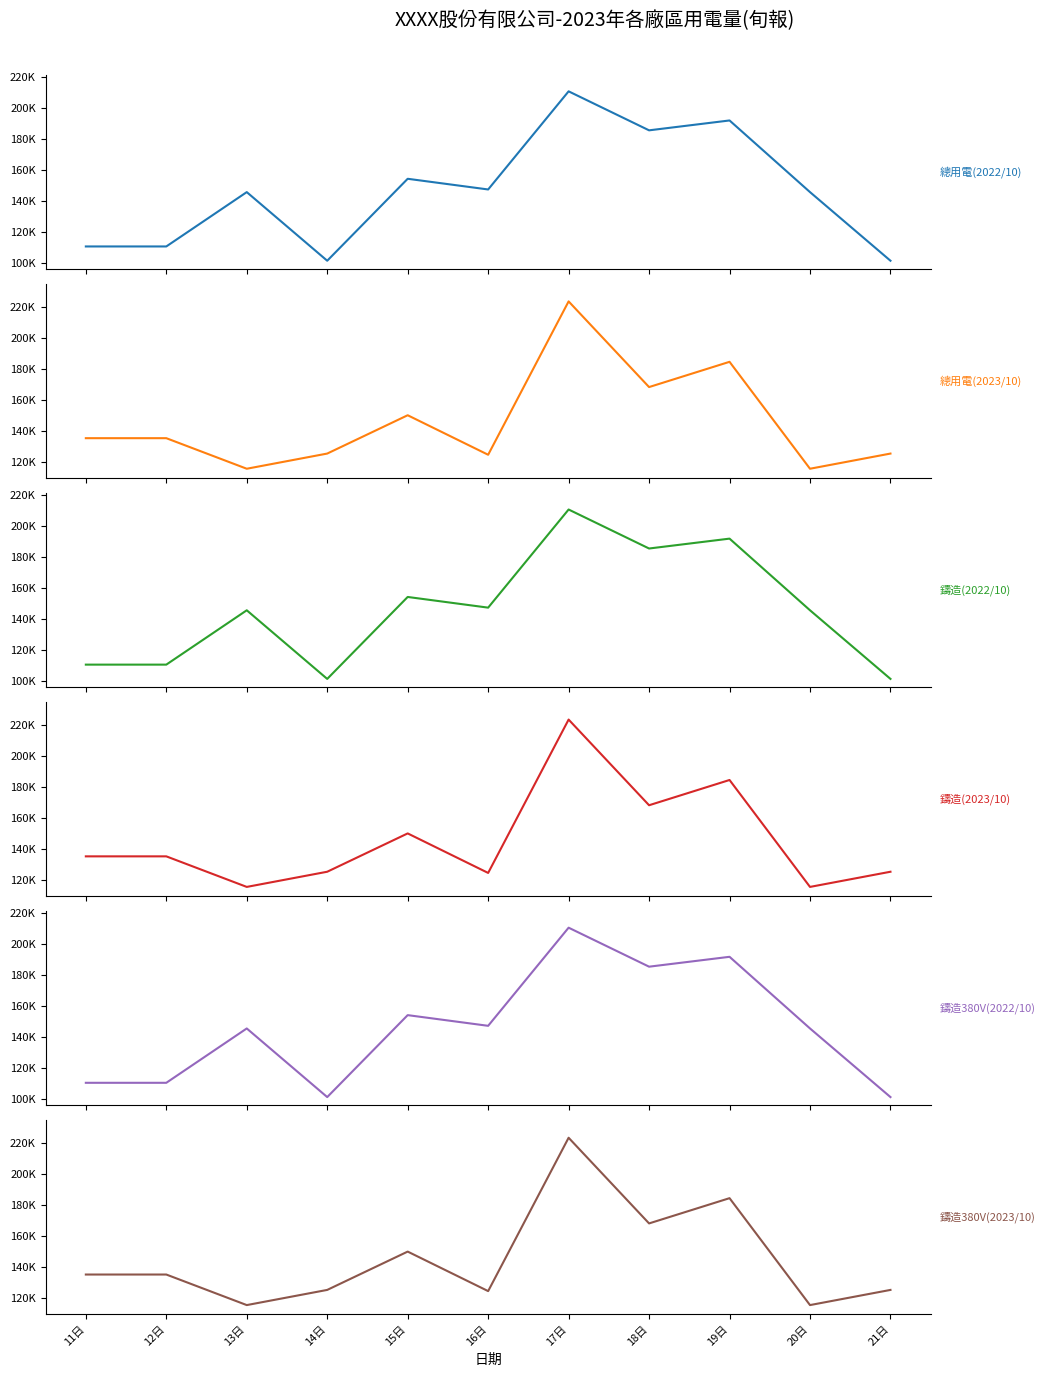

At which label is 鑄造380V(2022/10) closest to 155915?

15日